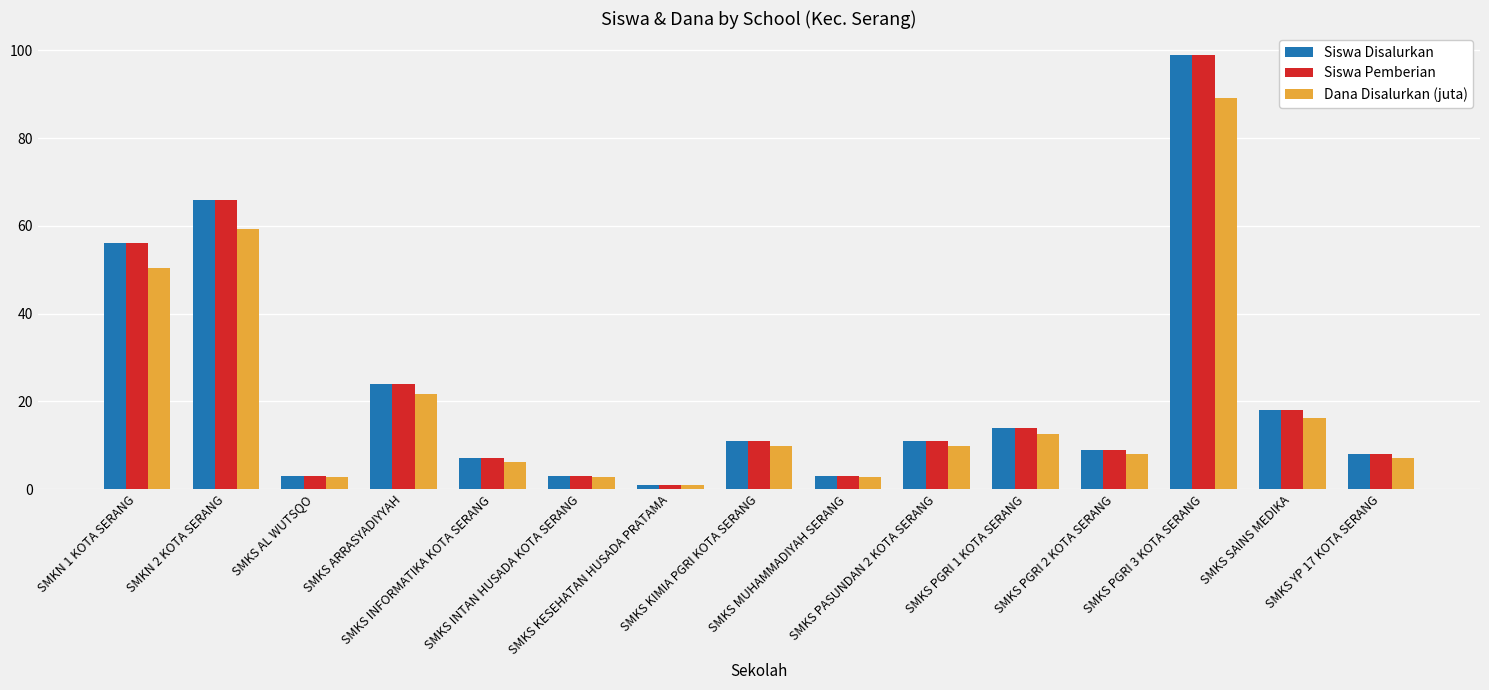

At which label is Siswa Pemberian closest to 50?

SMKN 1 KOTA SERANG